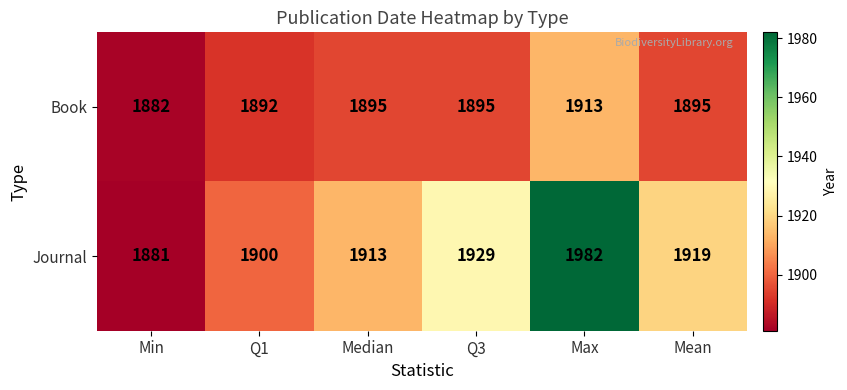

Which series has the largest total across all categories?

Journal